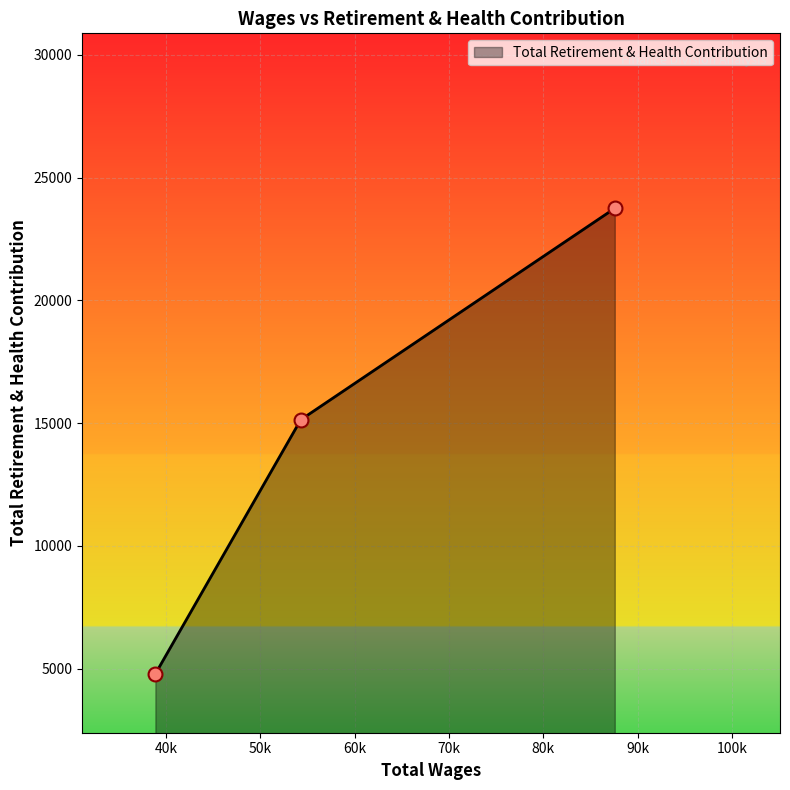

What is the maximum value shown in the chart?

23748